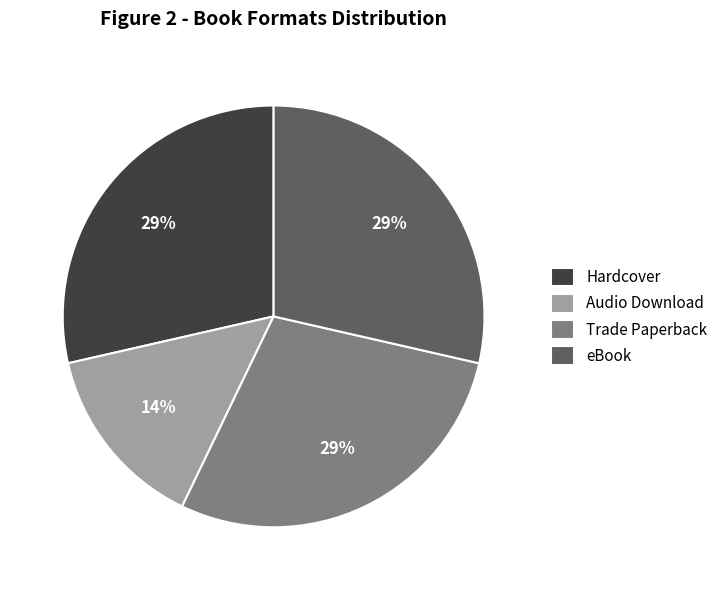

To the nearest percent, what is the average slice percentage?

25%